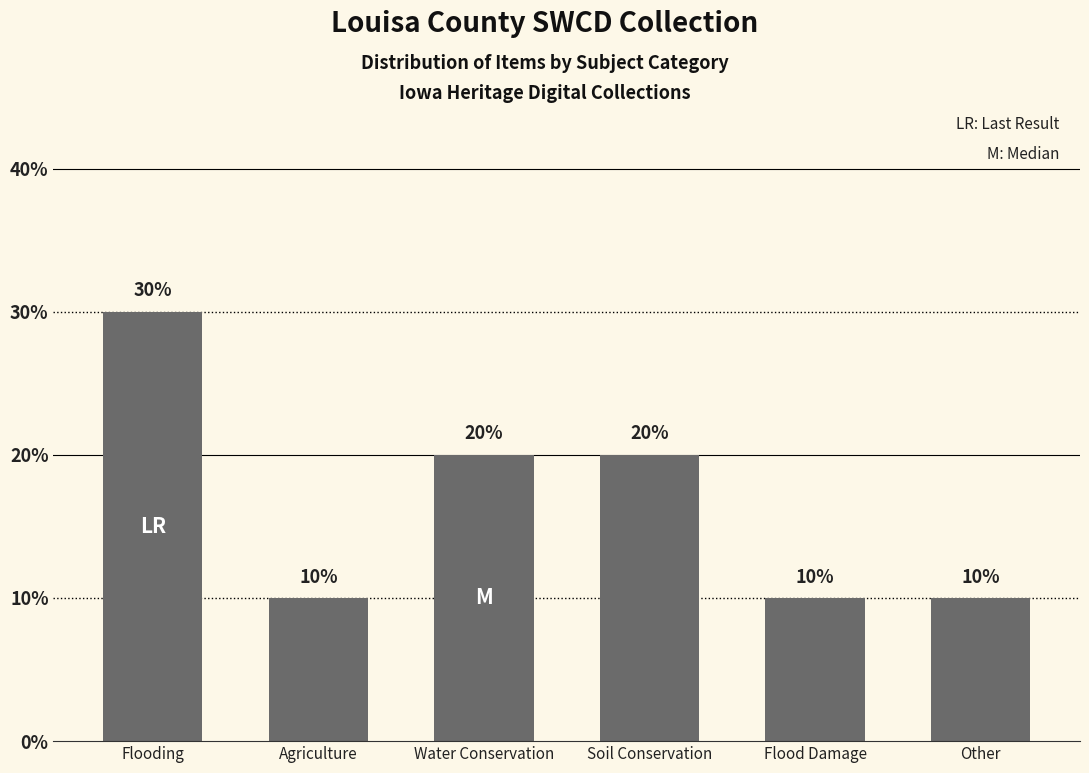

Between Other and Water Conservation, which is larger?

Water Conservation